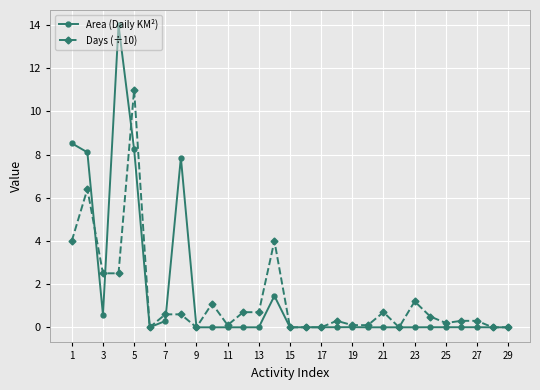

What is the greatest value displayed?

14.0